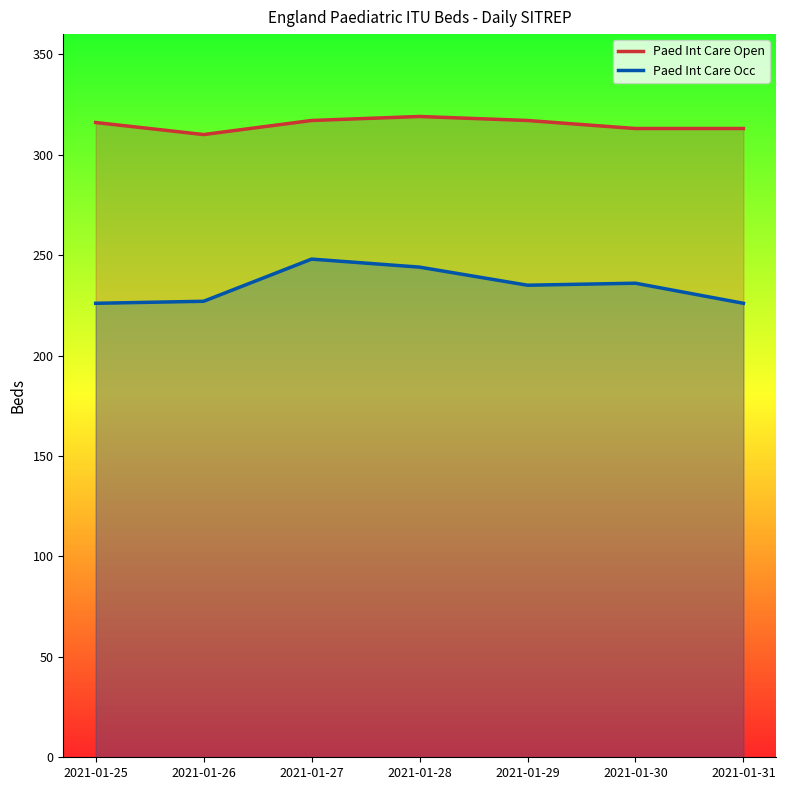

Is the value of Paed Int Care Open at 2021-01-27 greater than the value of Paed Int Care Occ at 2021-01-28?

Yes